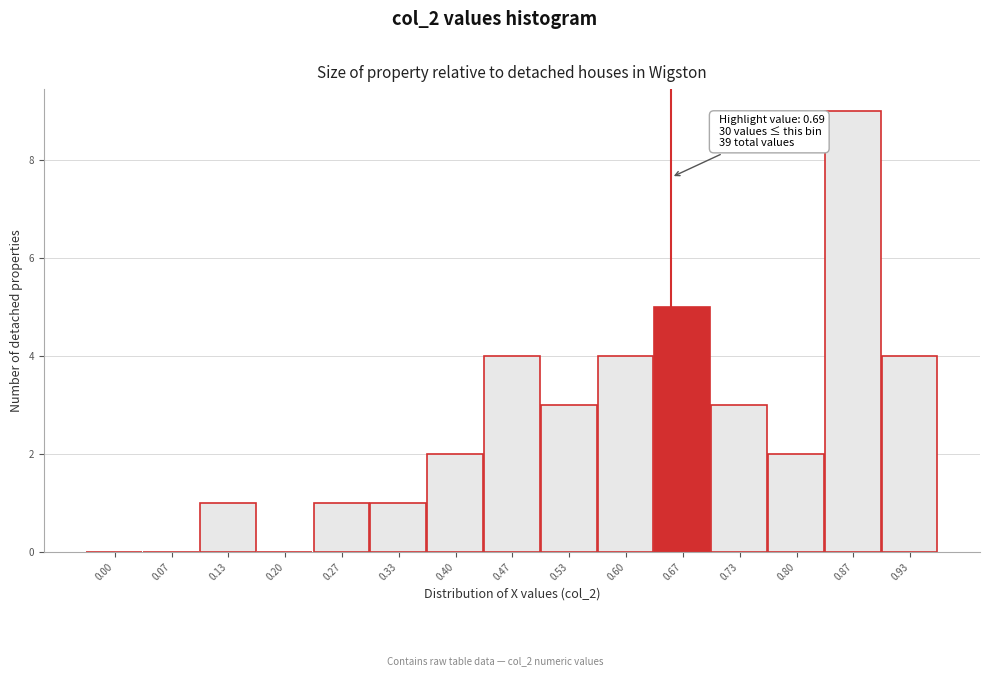

Reading left to right, extract all data points from this chart.

0.00=0	0.07=0	0.13=1	0.20=0	0.27=1	0.33=1	0.40=2	0.47=4	0.53=3	0.60=4	0.67=5	0.73=3	0.80=2	0.87=9	0.93=4